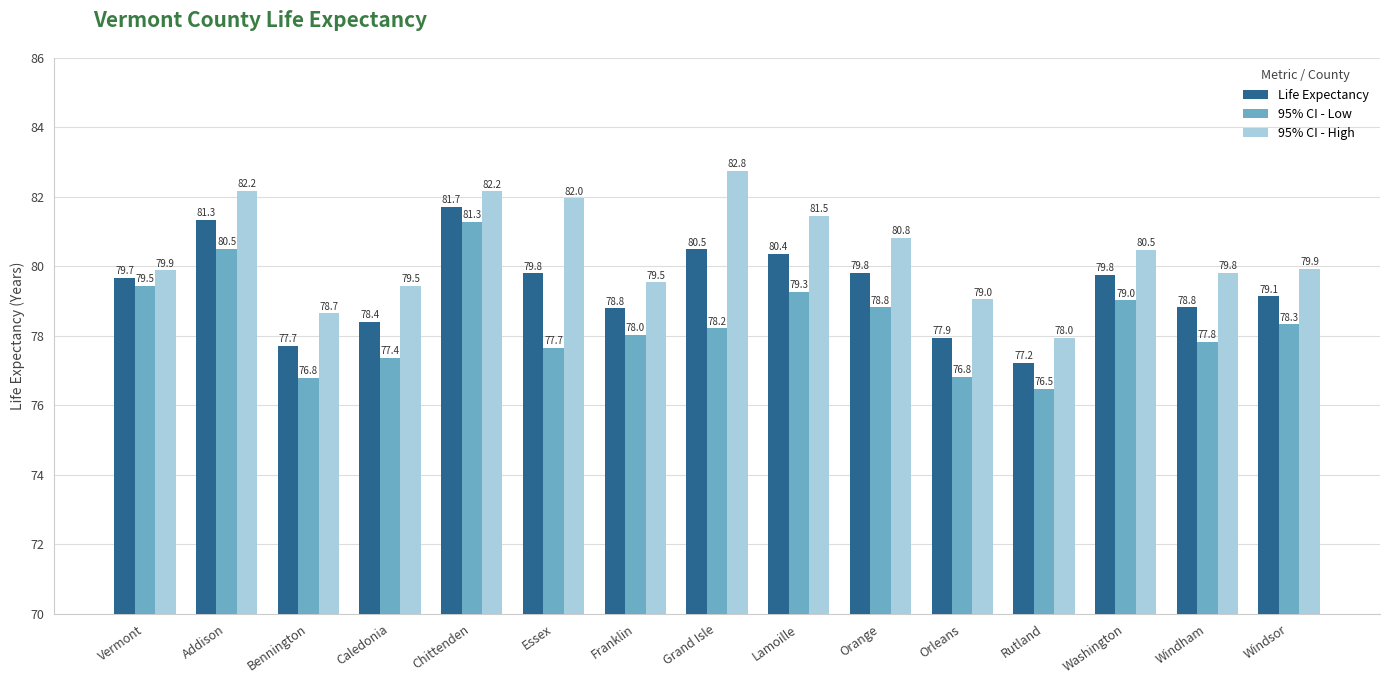

The value of Life Expectancy at Vermont is 137.4. True or false?

False